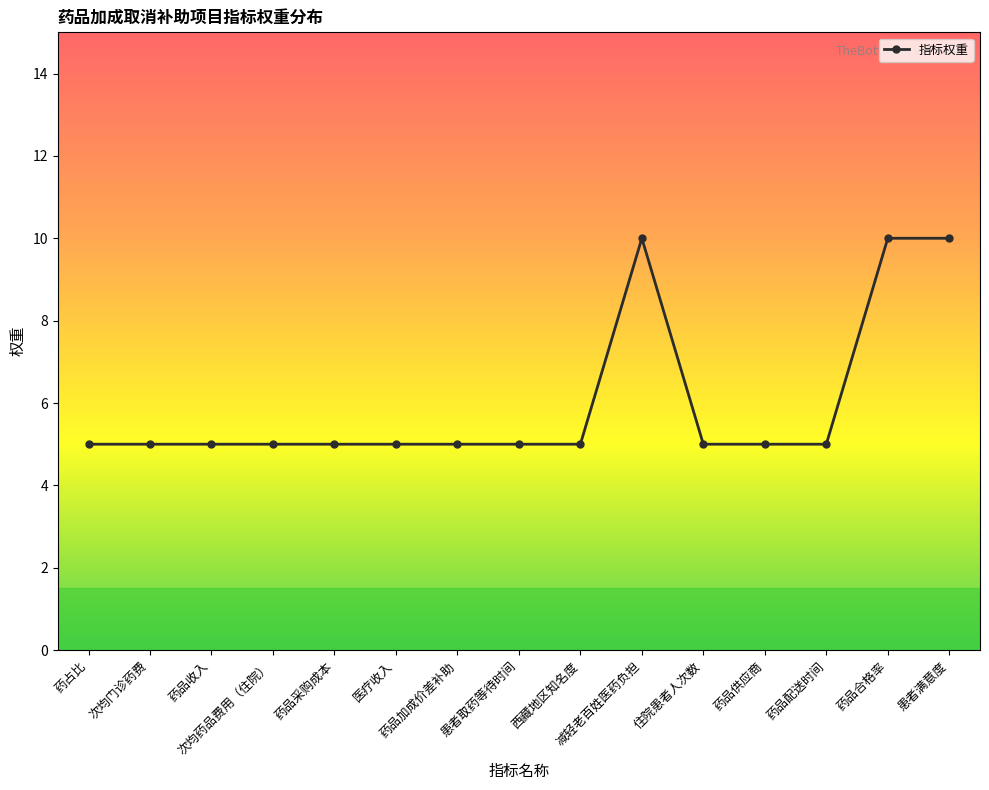

Reading left to right, transcribe all the data shown in this chart.

5	5	5	5	5	5	5	5	5	10	5	5	5	10	10